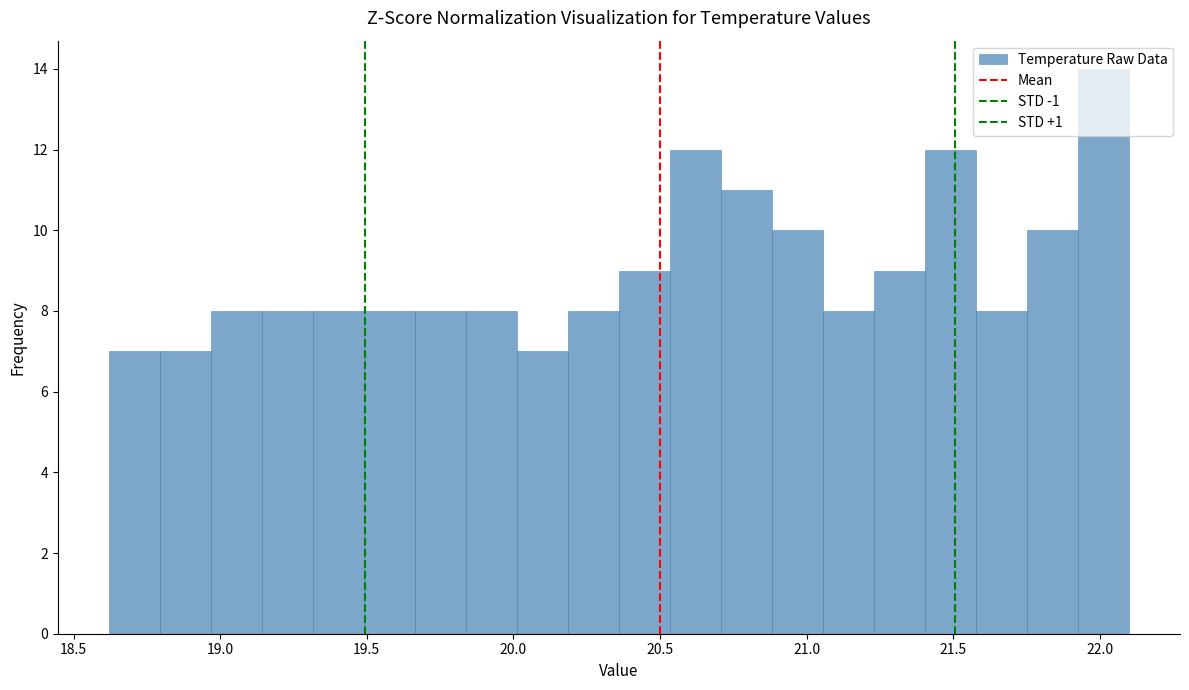

Read against the x-axis, roughly where is the centre of the tallest bar?

22.00